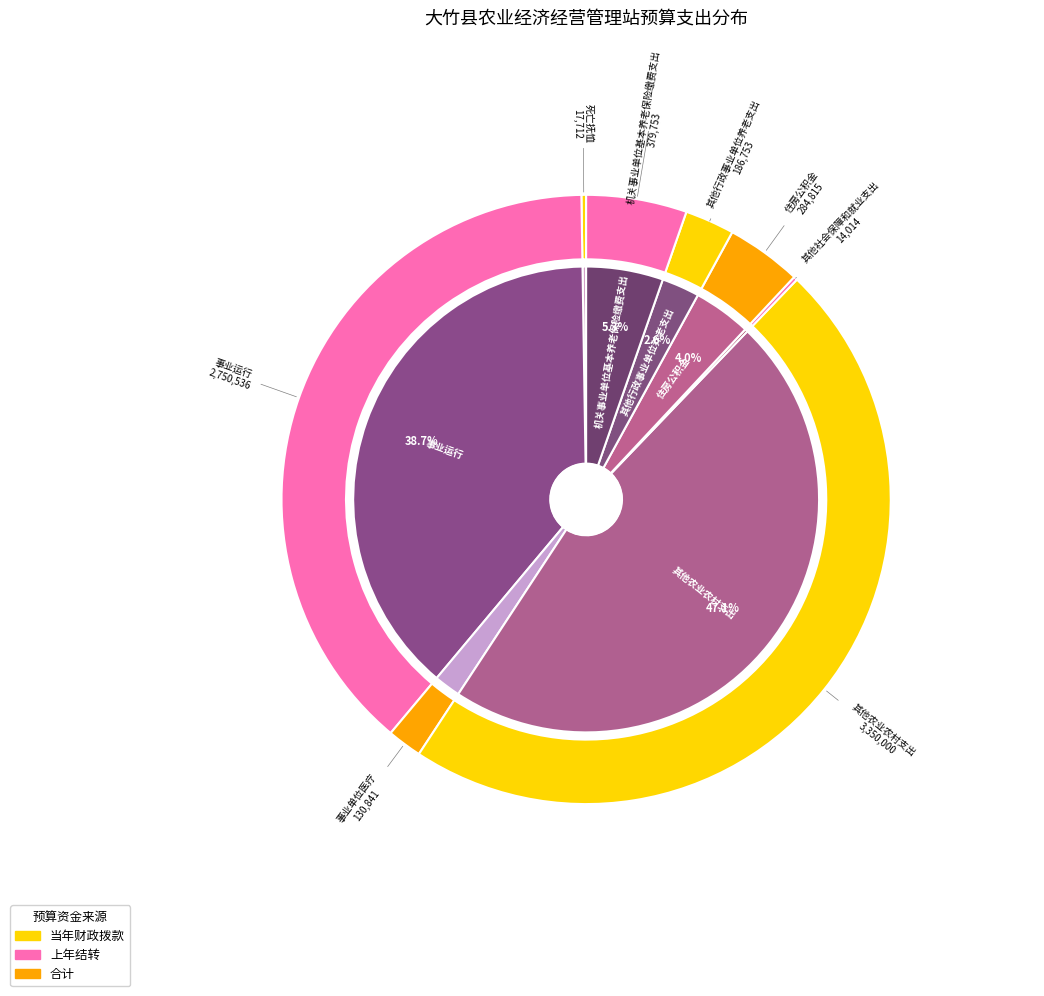

To the nearest percent, what is the difference between the 其他农业农村支出 and 其他社会保障和就业支出 slice percentages?

47%